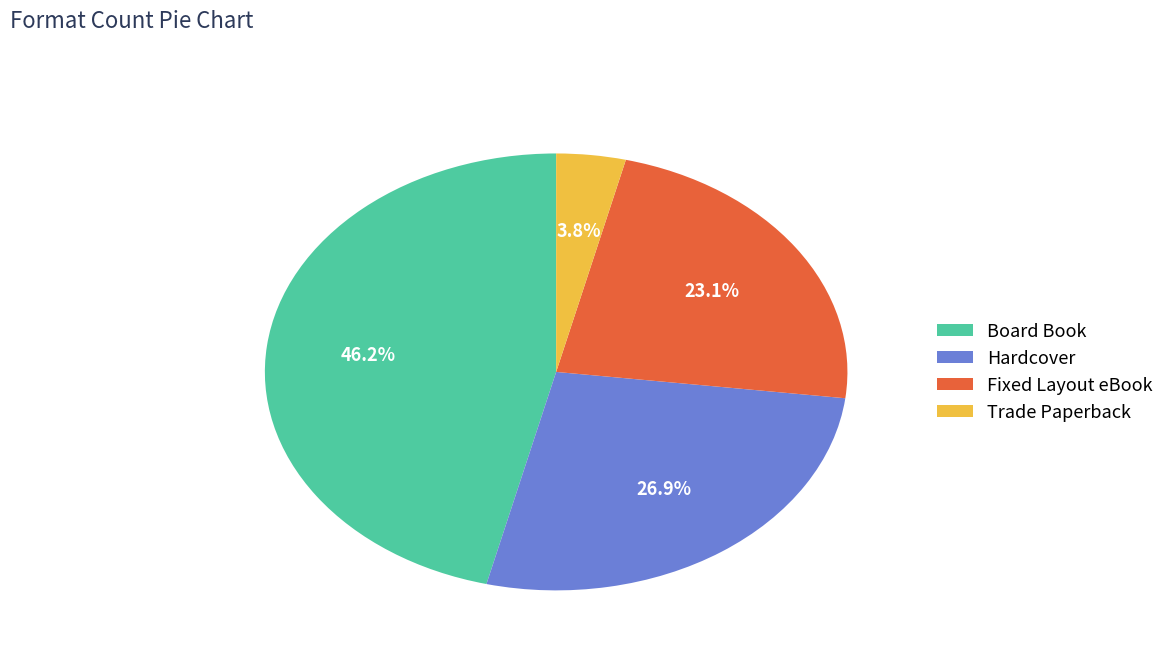

To the nearest percent, what is the difference between the Board Book and Trade Paperback slice percentages?

42%